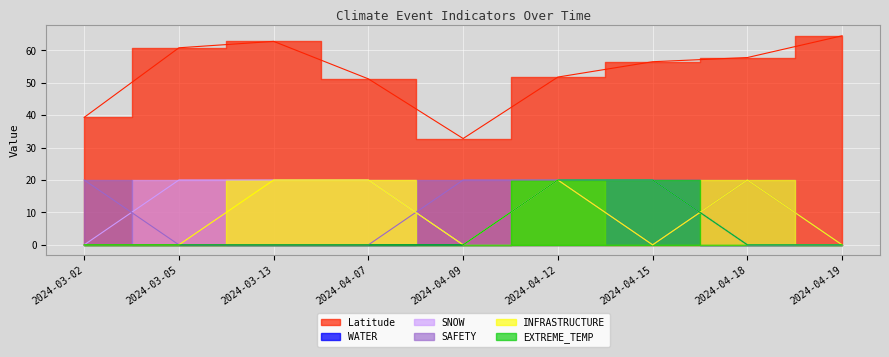

Rank the series by their maximum value, from lowest to highest.

WATER, SNOW, SAFETY, INFRASTRUCTURE, EXTREME_TEMP, Latitude